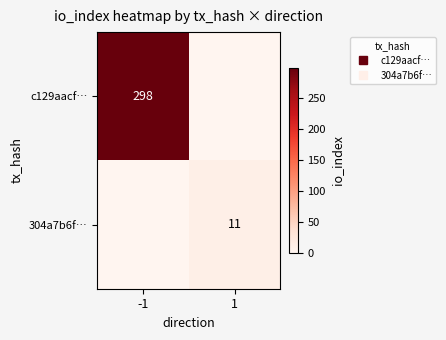

What is the average value of the c129aacf… series?

149